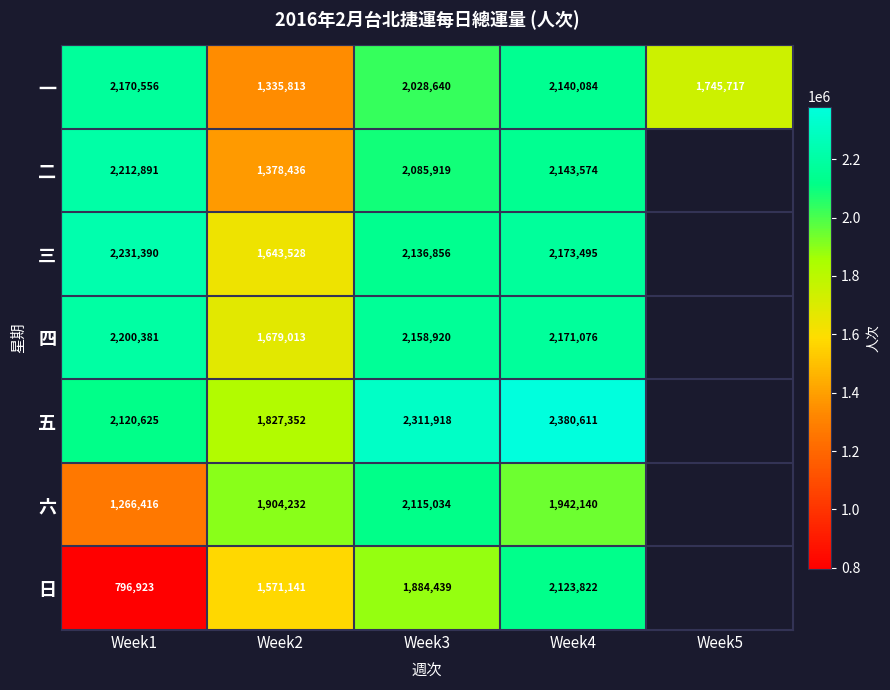

What is the smallest value displayed?

796923.0